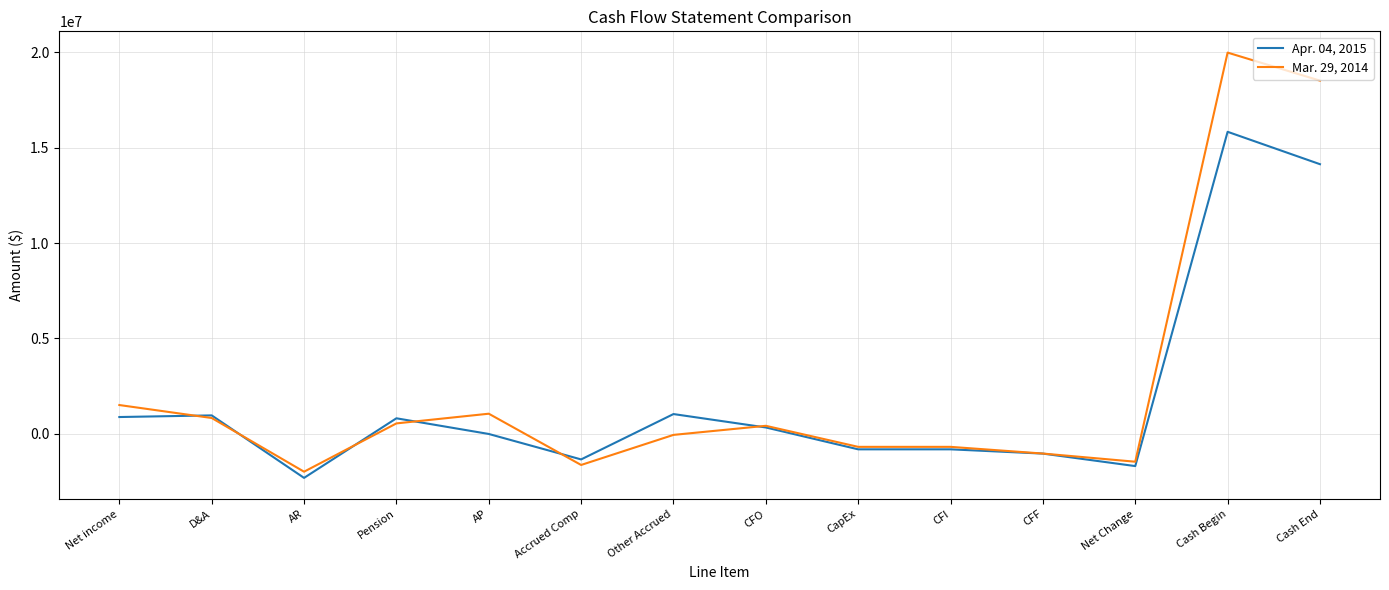

What is the total value across all series at Accrued Comp?

-2989511